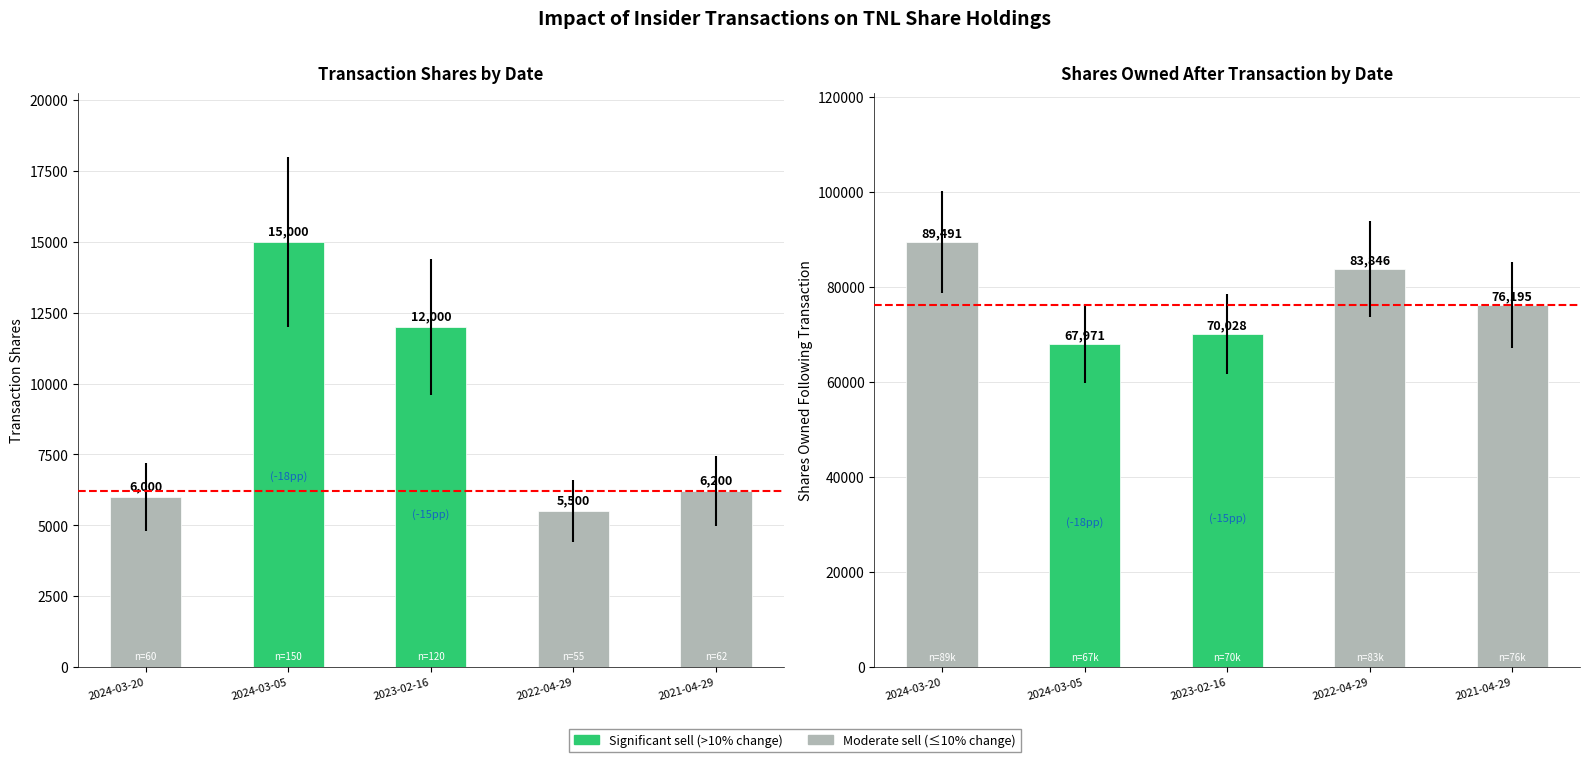

At which category is the sum across all series the highest?

2024-03-20